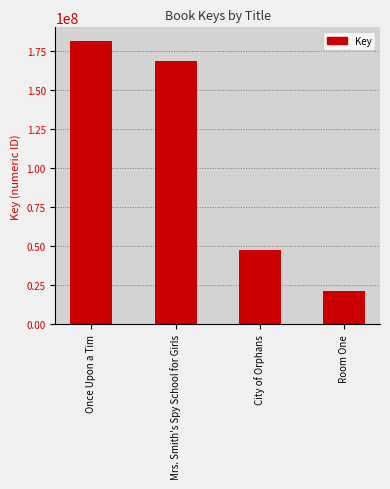

What is the change in value from City of Orphans to Room One?

-26196843